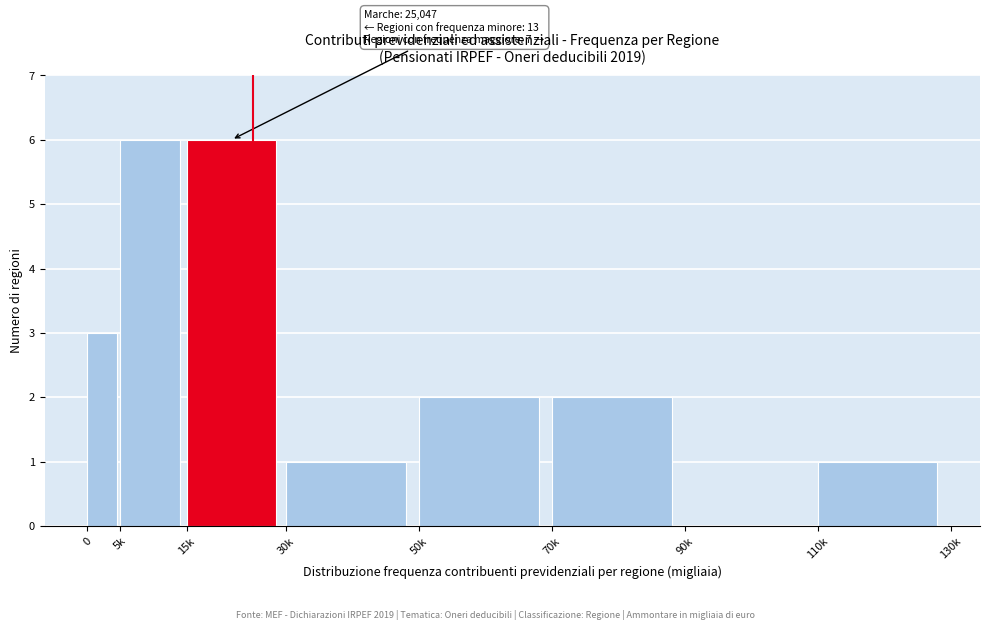

Reading left to right, list all the values displayed in this chart.

0=3	5k=6	15k=6	30k=1	50k=2	70k=2	90k=0	110k=1